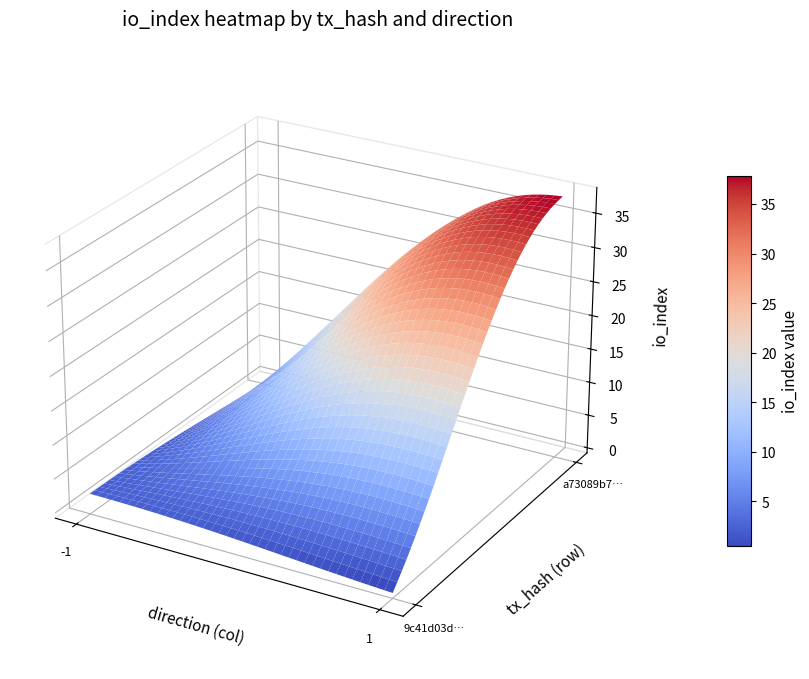

Is it true that 9c41d03d3b869b245aa94bba431db66f2fe8a5f equals -1 at direction?

True